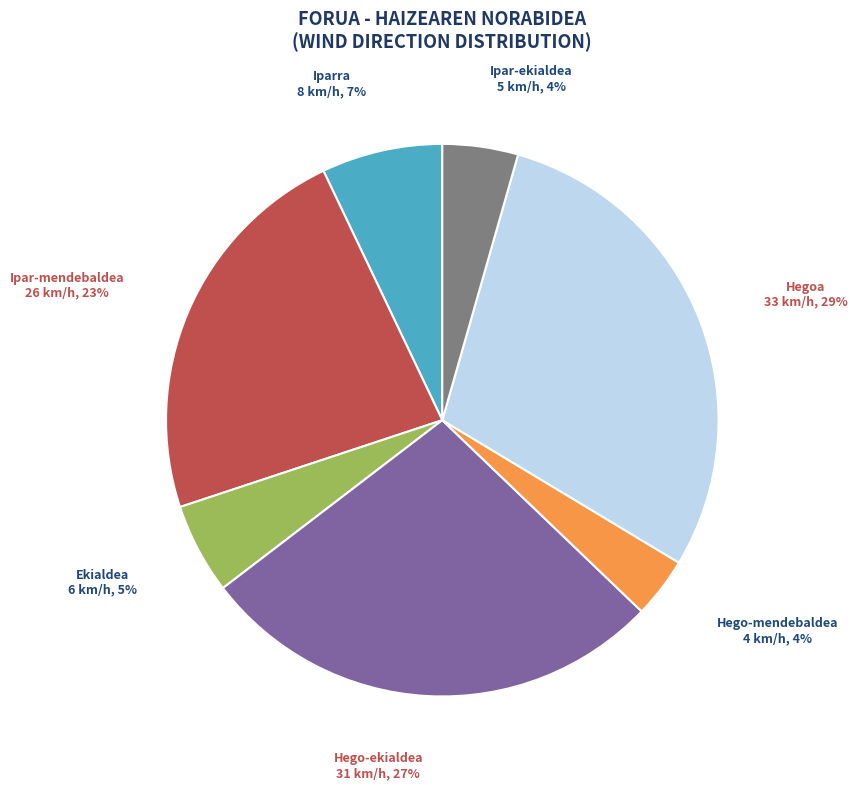

Which category has the biggest portion of the pie?

Hegoa